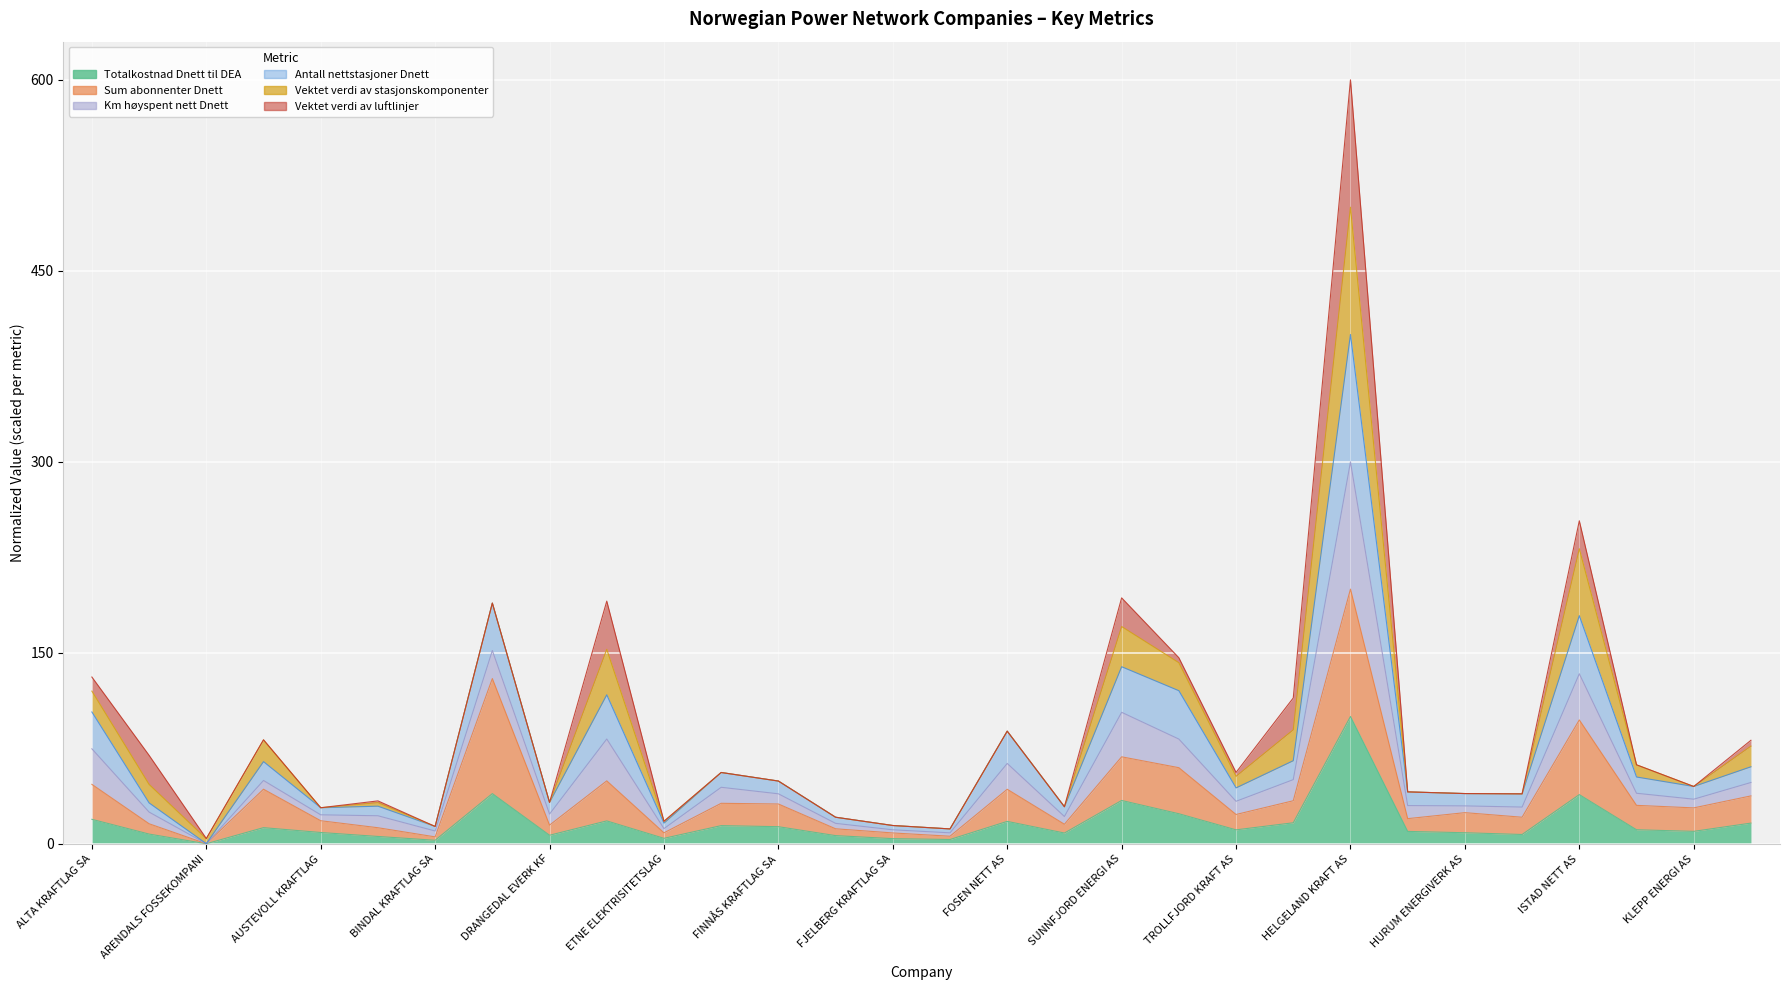

Which series has the largest total across all categories?

Km høyspent nett Dnett